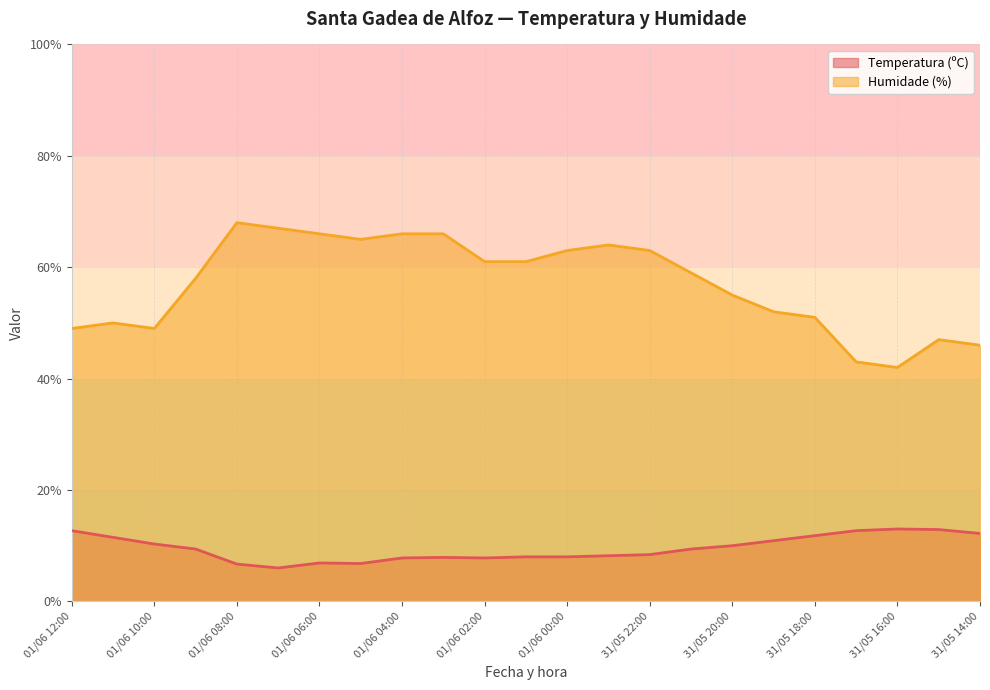

At which category is the sum across all series the highest?

01/06 08:00